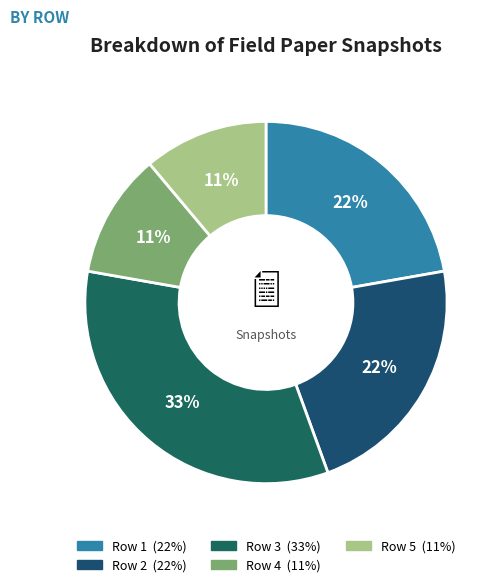

Which slice is the smallest?

Row 4